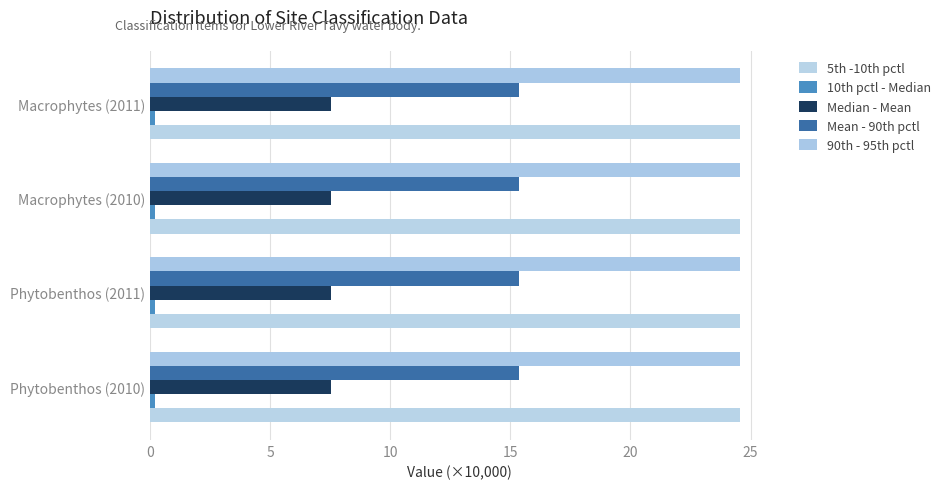

What is the average value of the Mean - 90th pctl series?

15.4